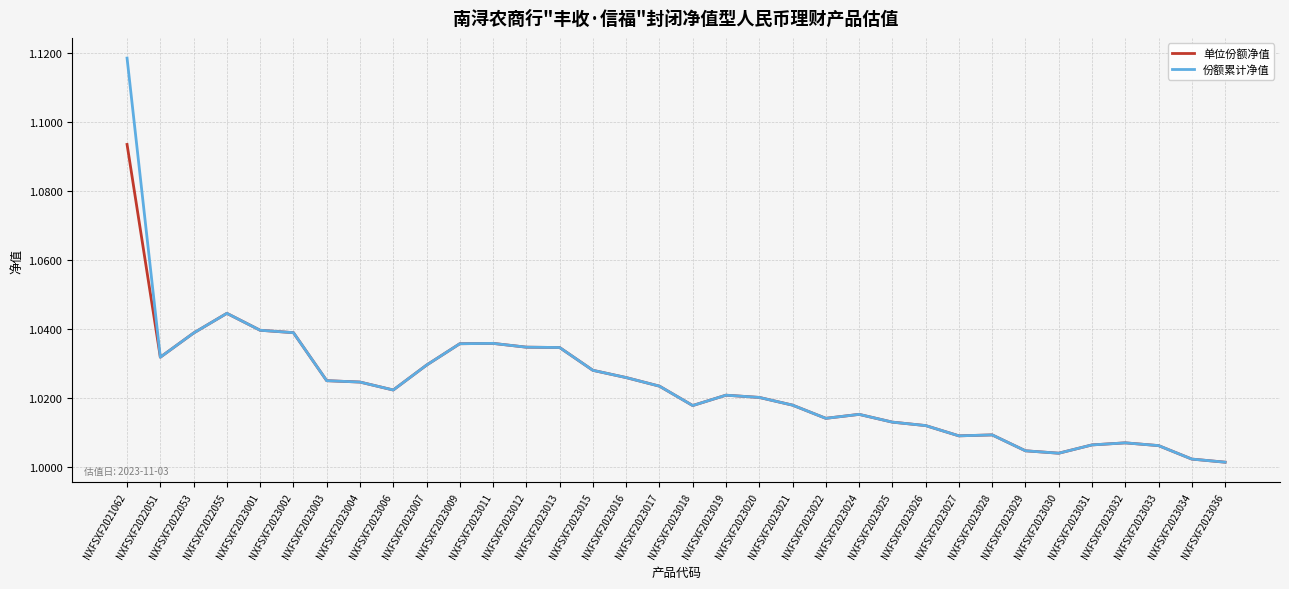

At which label does 单位份额净值 reach its peak?

NXFSXF2021062